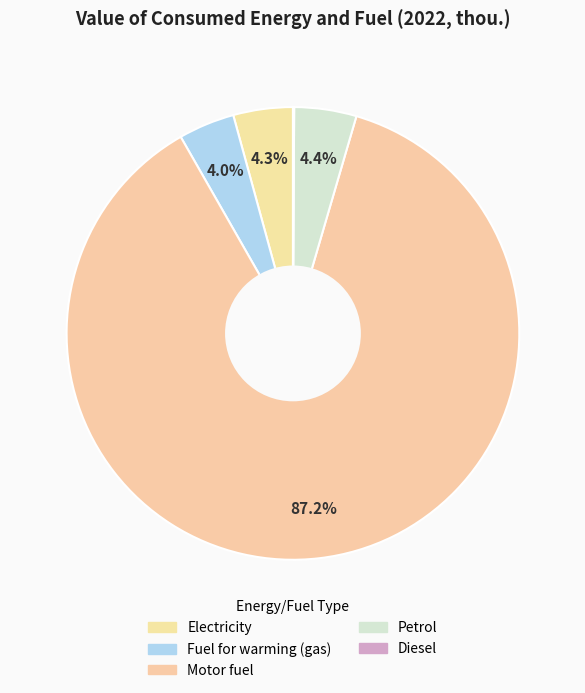

What is the ratio of the value at Electricity to the value at Diesel?

50.4